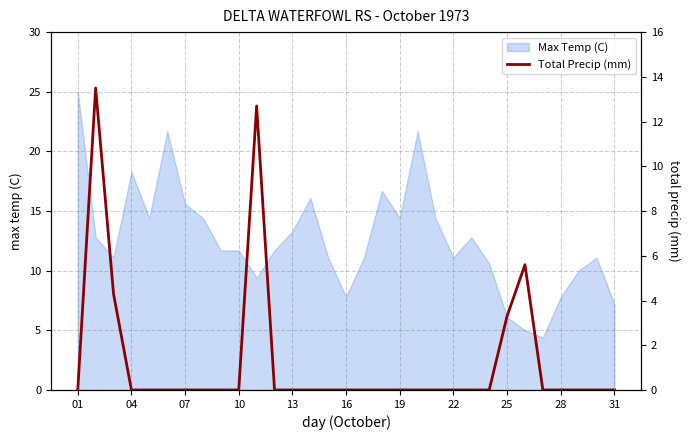

At which category does the chart reach its minimum across all series?

01